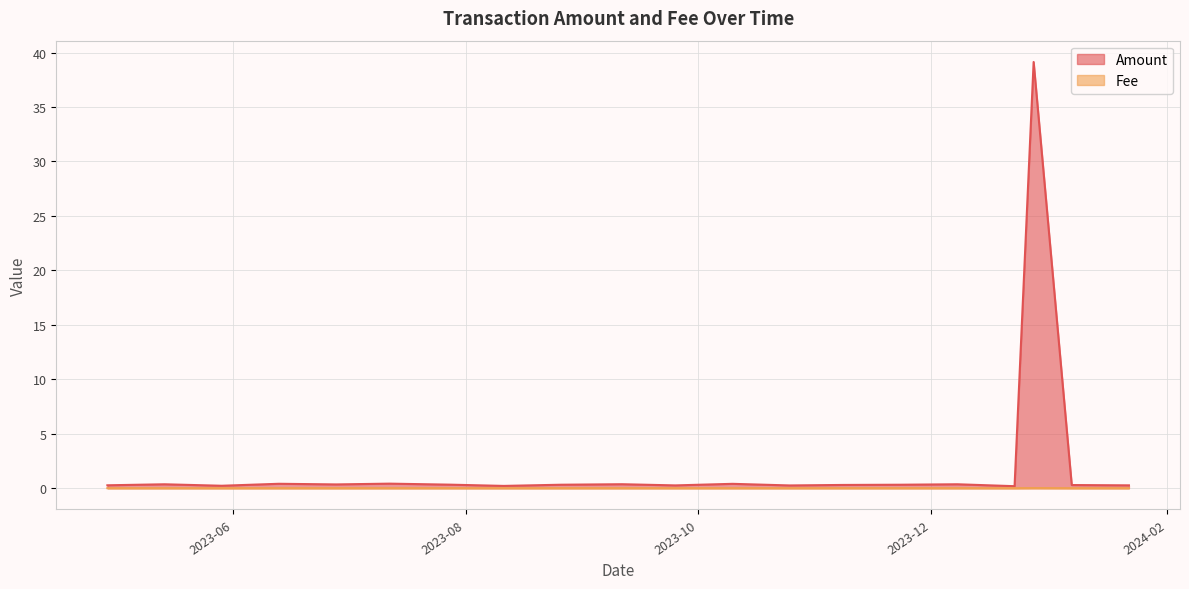

Rank the series by their average value, from lowest to highest.

Fee, Amount